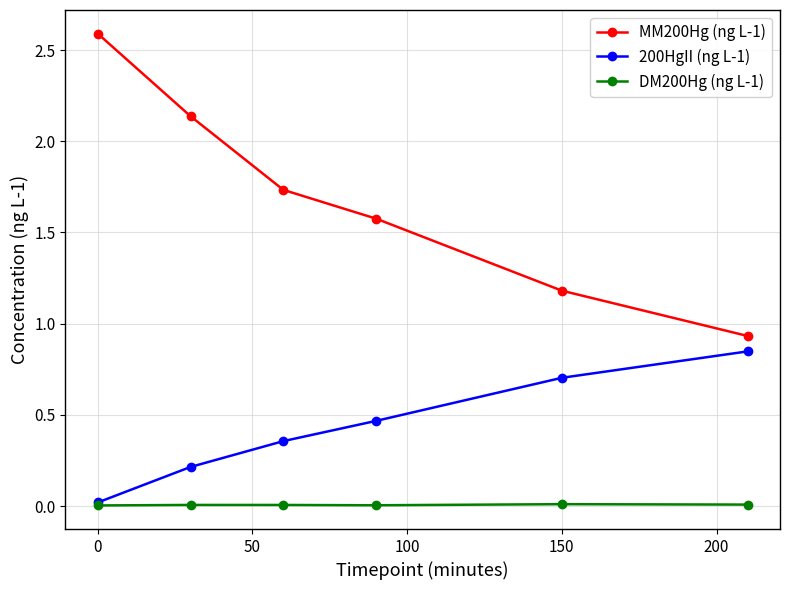

Which series has the largest total across all categories?

MM200Hg (ng L-1)